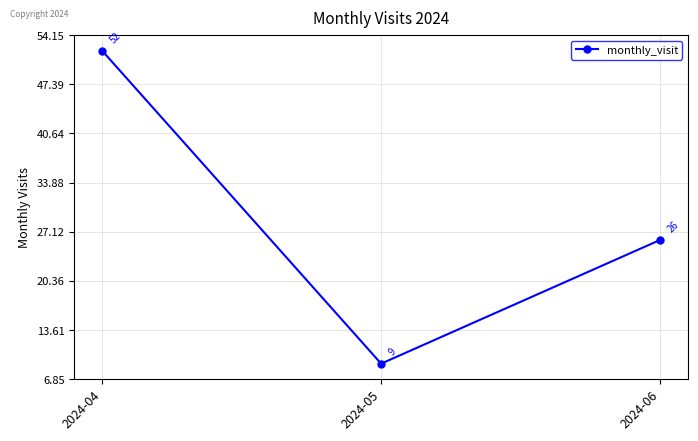

True or false: the data shows 15 at 2024-05.

False